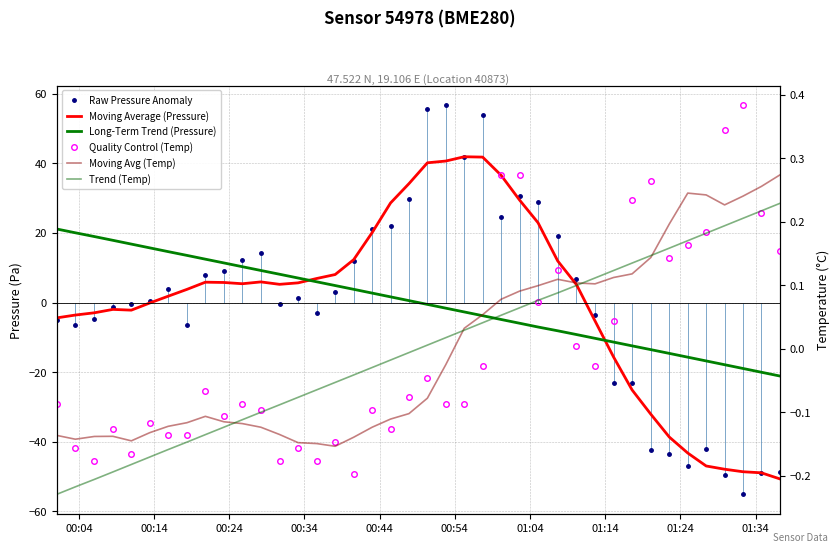

True or false: Trend (Temp) has a value of 0.0 at 26.

False